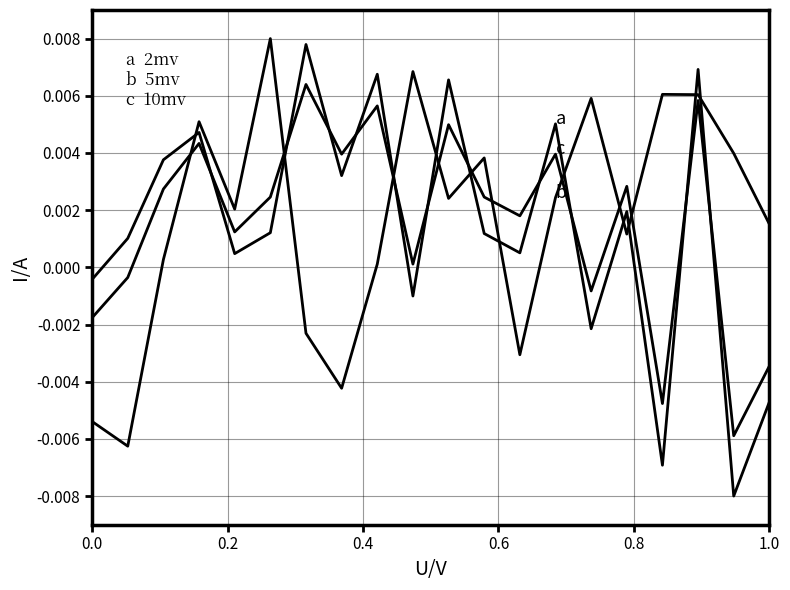

How many categories are shown in the chart?

20